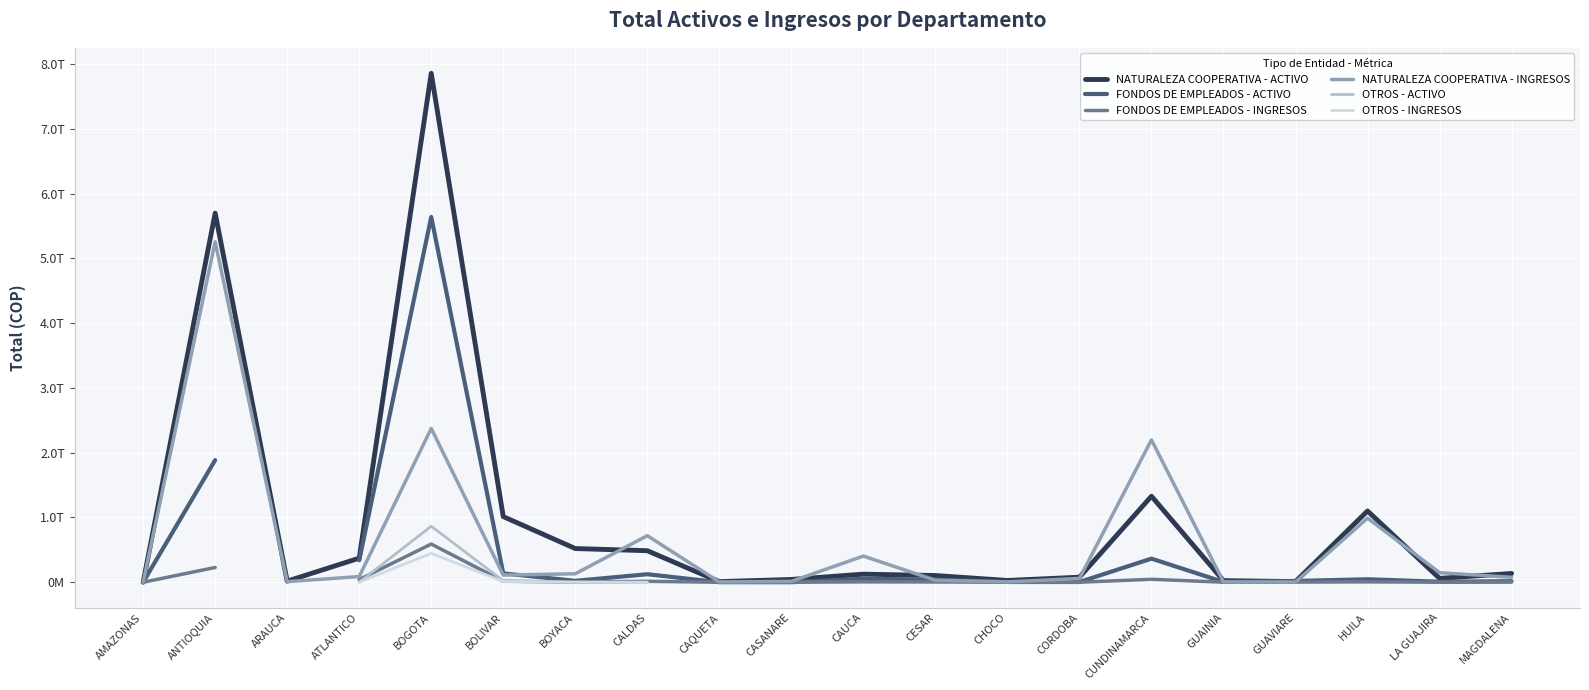

At how many categories does at least one series exceed 1392585334084?

3